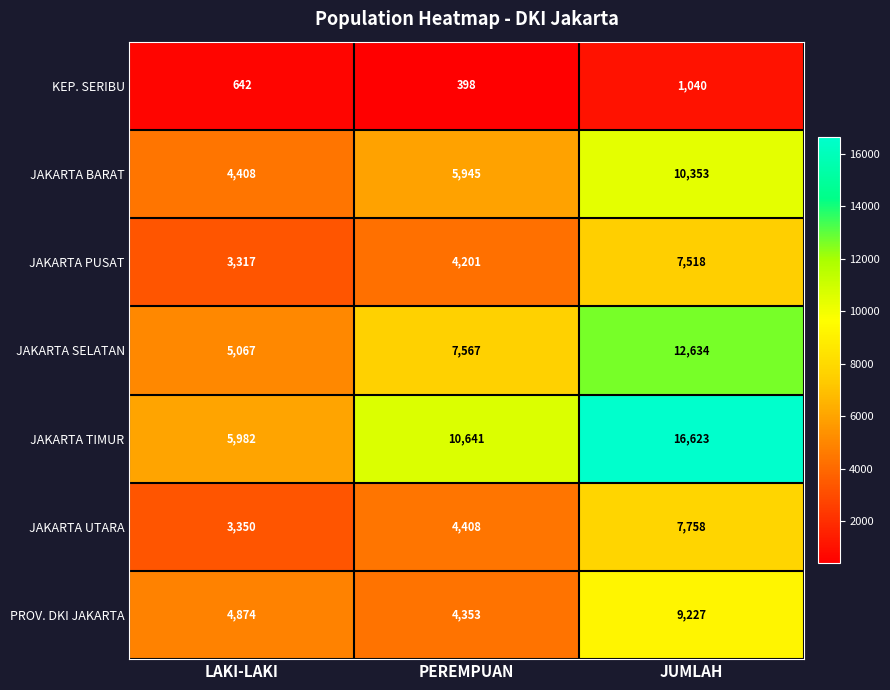

Reading left to right, list all the values displayed in this chart.

KEP. SERIBU: LAKI-LAKI=642	PEREMPUAN=398	JUMLAH=1040
JAKARTA BARAT: LAKI-LAKI=4408	PEREMPUAN=5945	JUMLAH=10353
JAKARTA PUSAT: LAKI-LAKI=3317	PEREMPUAN=4201	JUMLAH=7518
JAKARTA SELATAN: LAKI-LAKI=5067	PEREMPUAN=7567	JUMLAH=12634
JAKARTA TIMUR: LAKI-LAKI=5982	PEREMPUAN=10641	JUMLAH=16623
JAKARTA UTARA: LAKI-LAKI=3350	PEREMPUAN=4408	JUMLAH=7758
PROV. DKI JAKARTA: LAKI-LAKI=4874	PEREMPUAN=4353	JUMLAH=9227